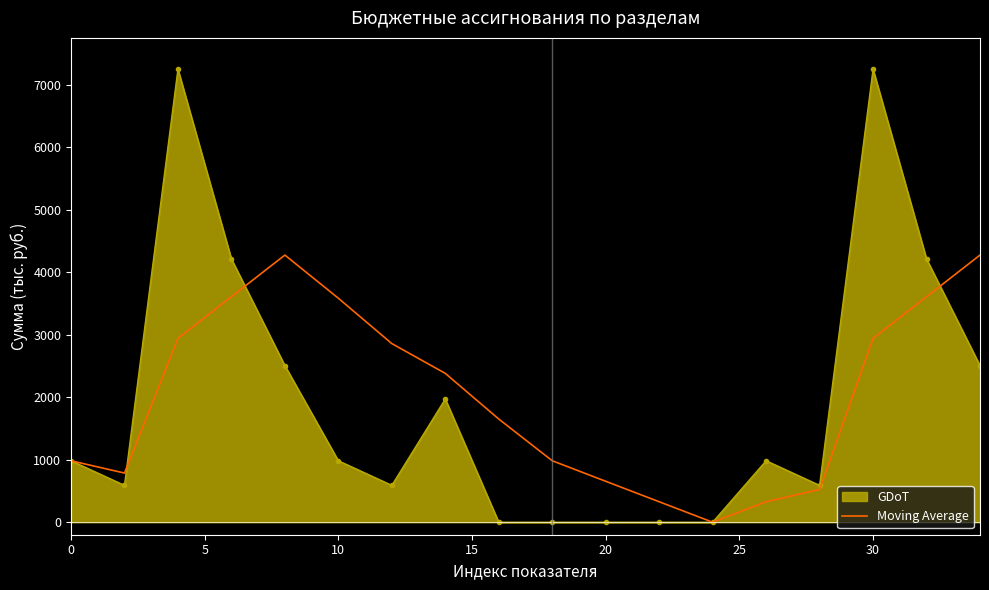

Which series has the widest spread of values?

GDoT